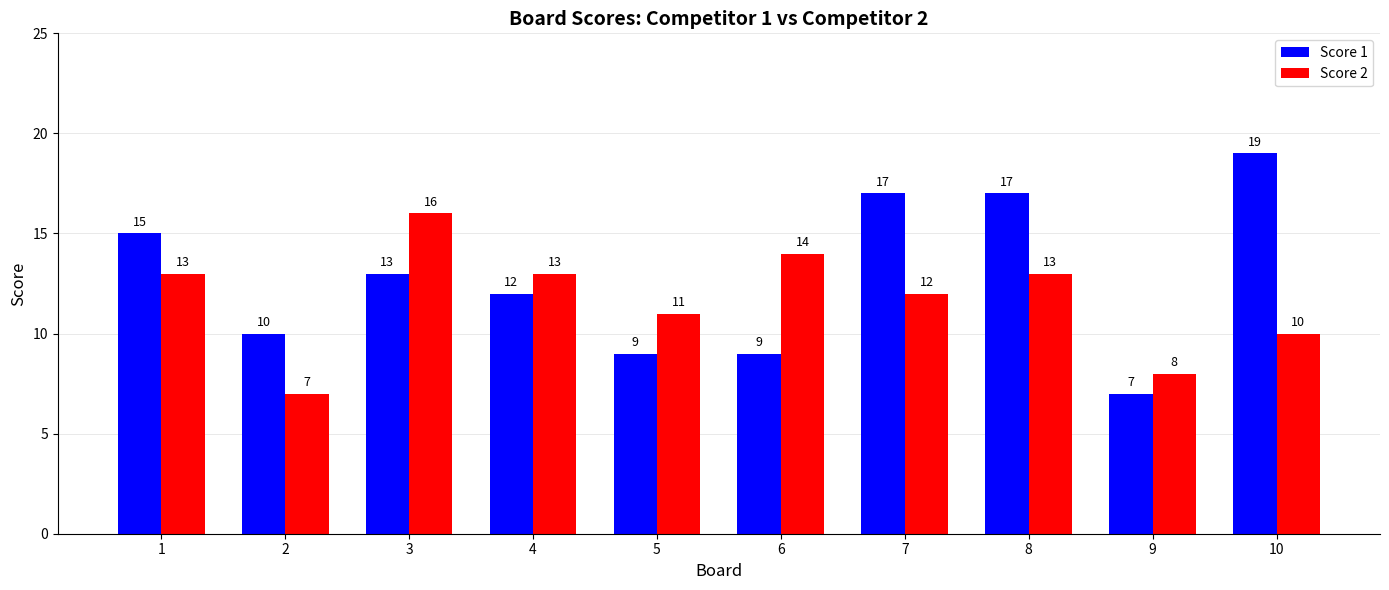

What is the sum of the Score 2 values at 10 and 7?

22